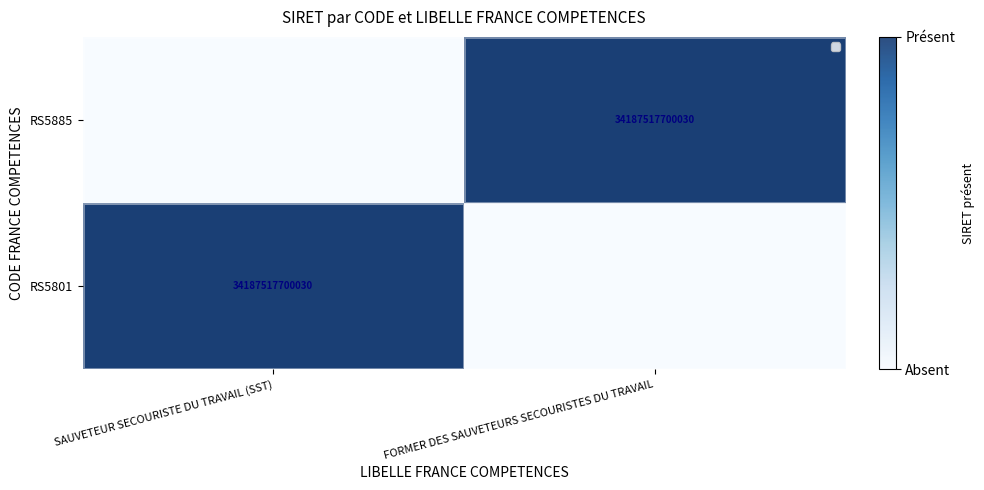

The value of RS5885 at SAUVETEUR SECOURISTE DU TRAVAIL (SST) is 0.4. True or false?

False